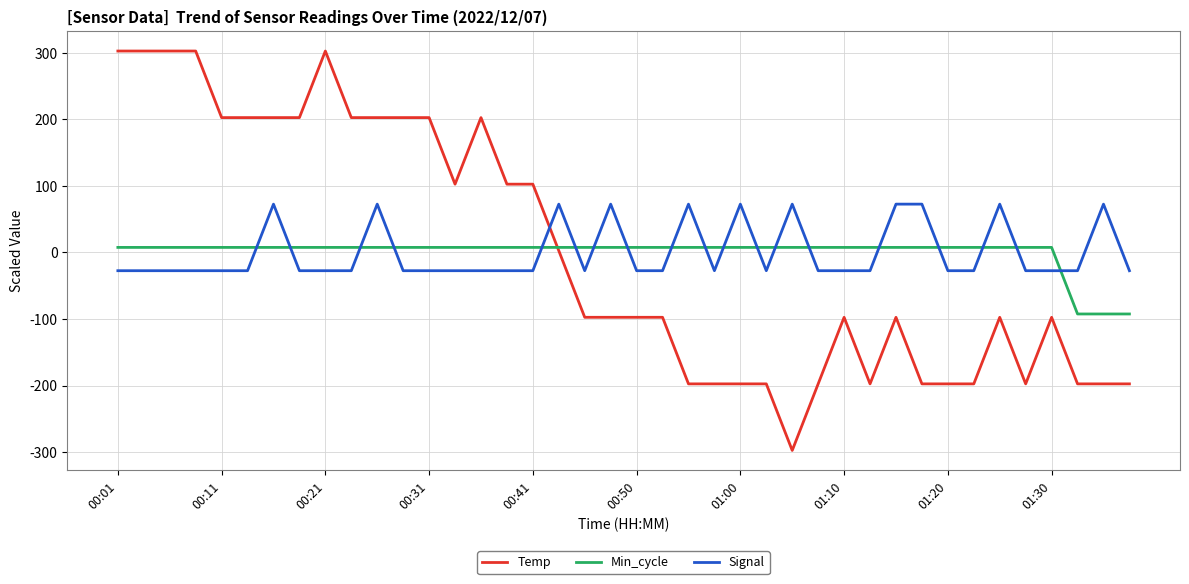

Which series ends up on top after the final intersection of Signal and Temp?

Signal